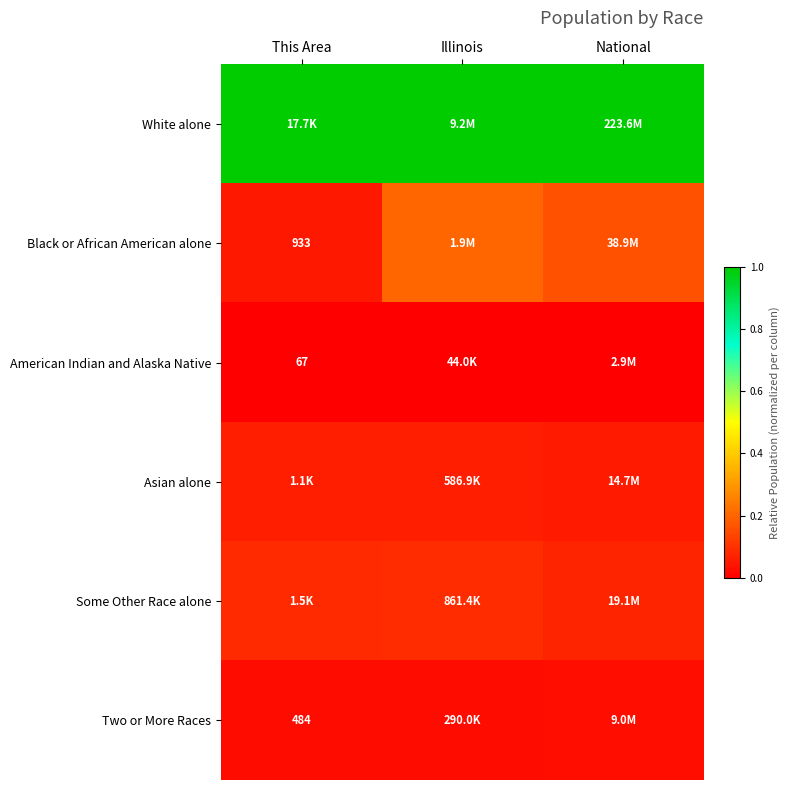

Is the value of Black or African American alone at This Area greater than the value of American Indian and Alaska Native at This Area?

Yes